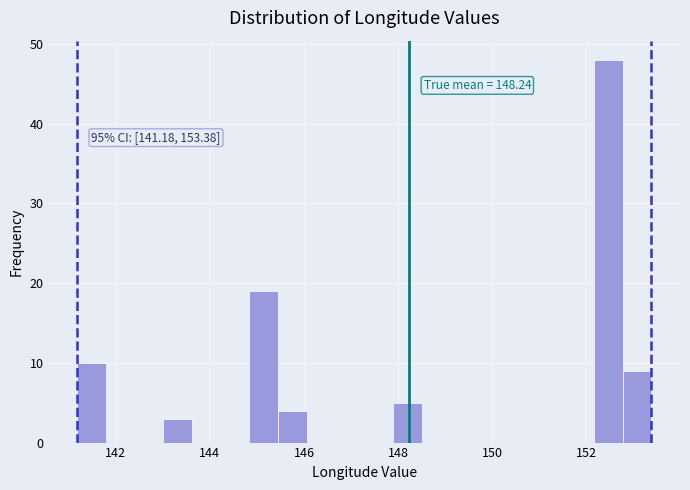

Around what value on the x-axis is the tallest bar? Give the approximate position of its centre, as read against the axis.

152.4